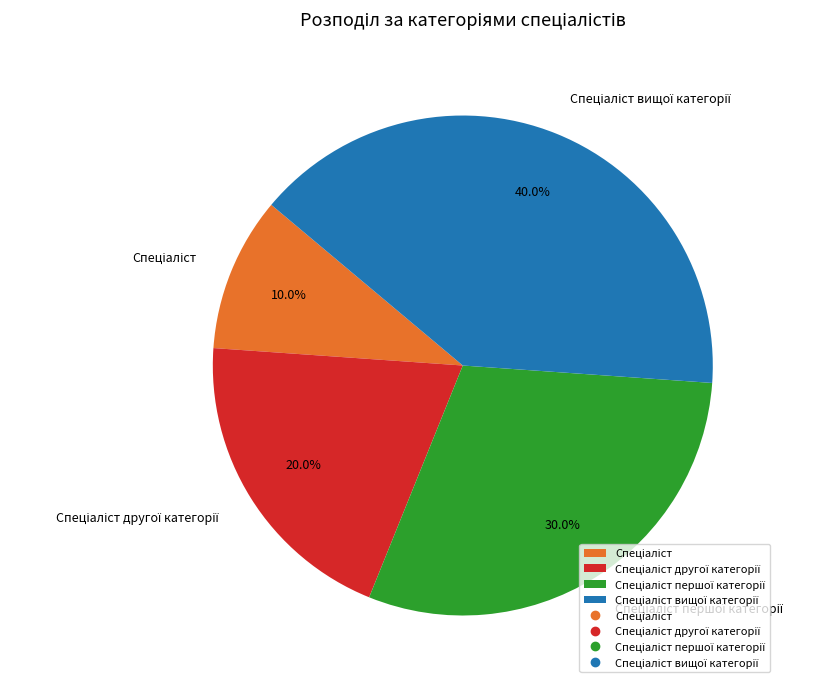

Does any single category account for the majority?

No